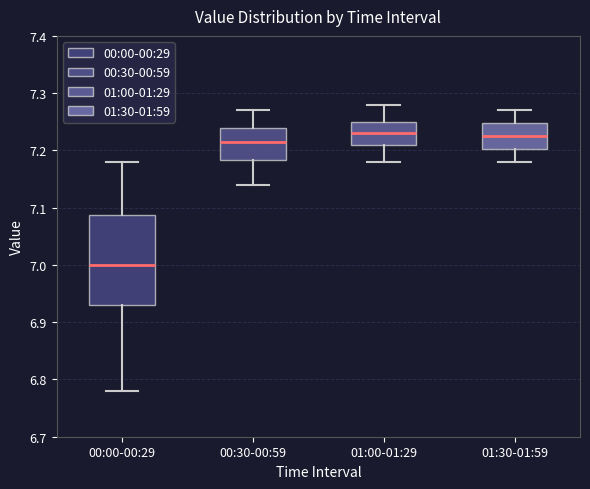

Reading left to right, transcribe this box plot: for each box, give where its median line is, the range the box spans, and where its two whiskers end, as read against the y-axis. The values are not printed on the chart, so give them approximately, as read against the axis.

00:00-00:29: median 7.00, box 6.93 to 7.09, whiskers 6.78 to 7.18
00:30-00:59: median 7.22, box 7.18 to 7.24, whiskers 7.14 to 7.27
01:00-01:29: median 7.23, box 7.21 to 7.25, whiskers 7.18 to 7.28
01:30-01:59: median 7.23, box 7.20 to 7.25, whiskers 7.18 to 7.27